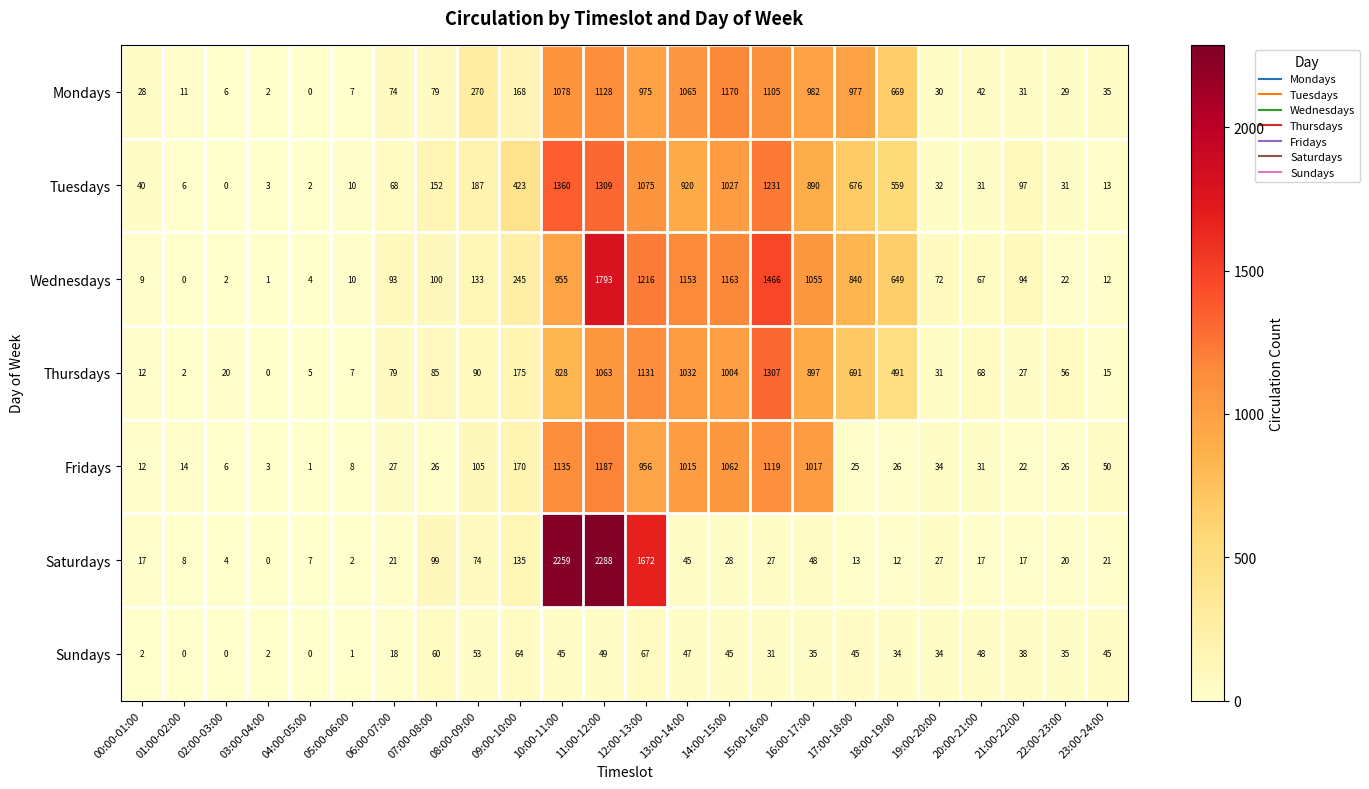

Read the Mondays value at 05:00-06:00, to the nearest 10.

10